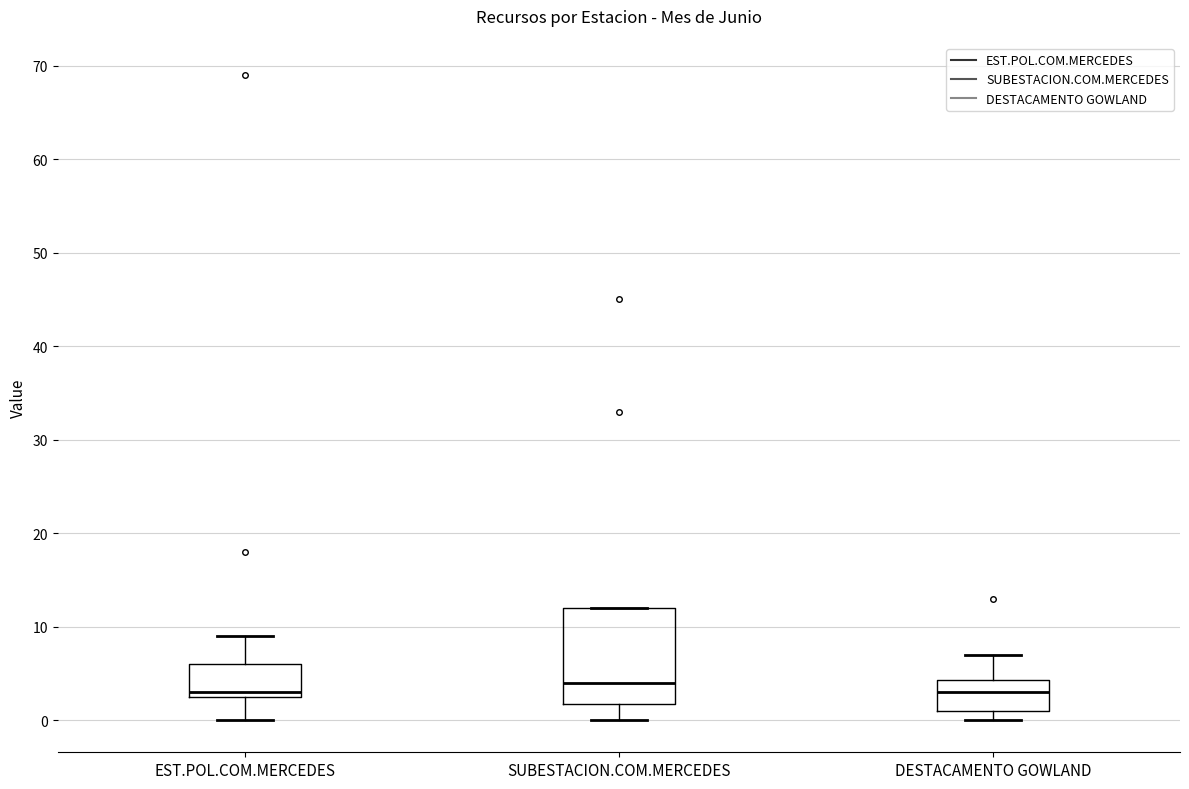

Reading left to right, transcribe this box plot: for each box, give where its median line is, the range the box spans, and where its two whiskers end, as read against the y-axis. The values are not printed on the chart, so give them approximately, as read against the axis.

EST.POL.COM.MERCEDES: median 3 (just above the box's lower edge), box 3 to 6, whiskers 0 to 9
SUBESTACION.COM.MERCEDES: median 4, box 2 to 12, whiskers 0 to 12
DESTACAMENTO GOWLAND: median 3, box 1 to 4, whiskers 0 to 7